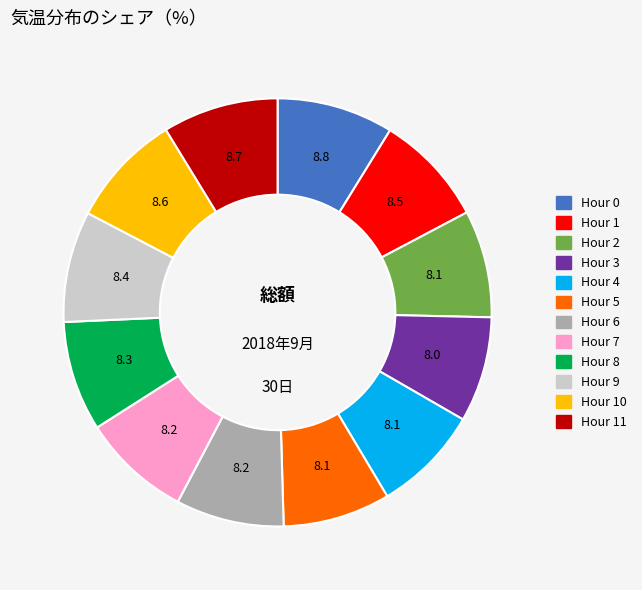

Does any single category account for the majority?

No